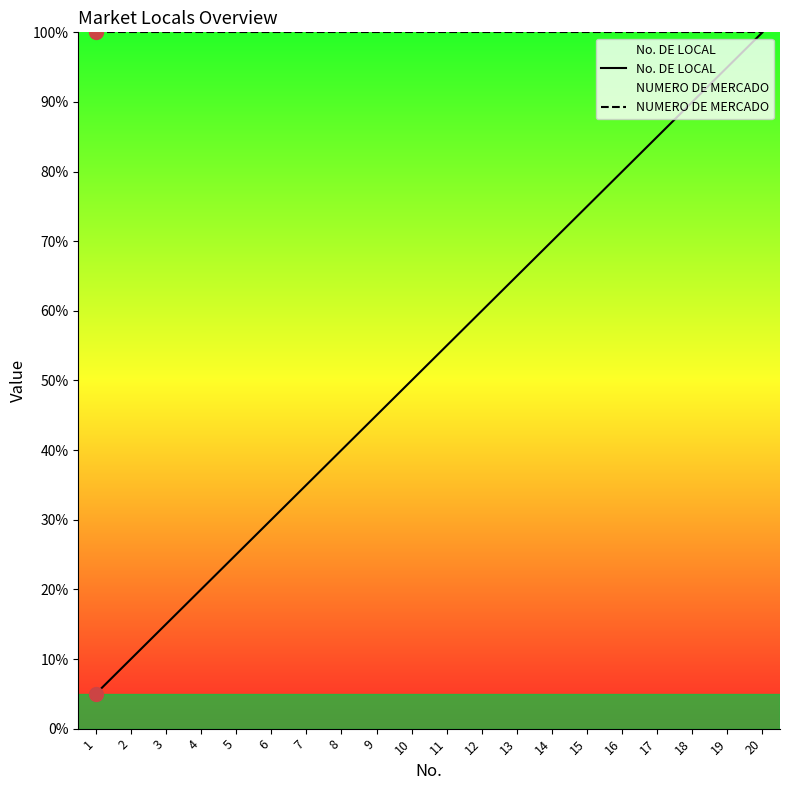

What value does the NUMERO DE MERCADO series have at 8?

100.0